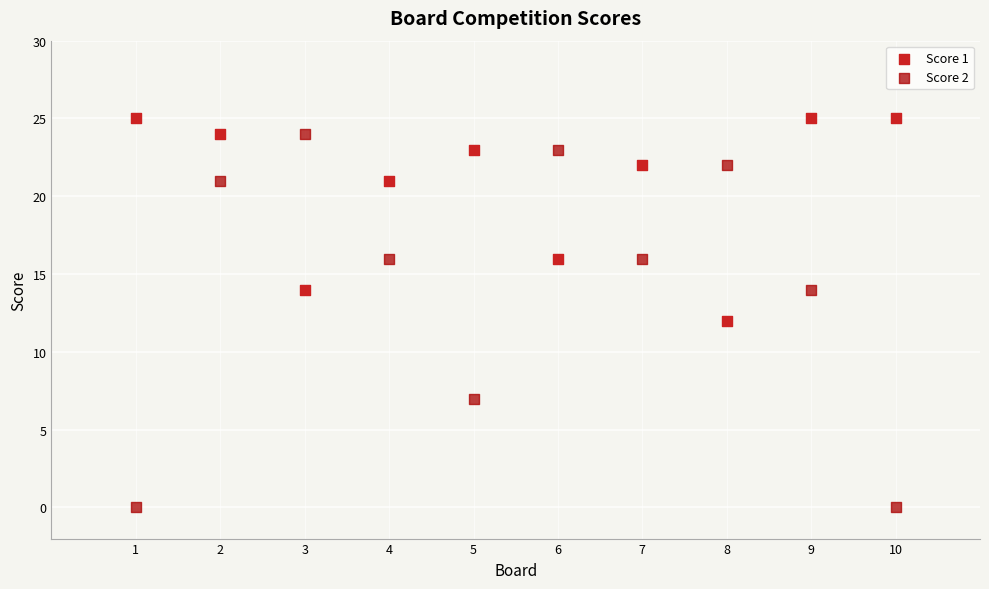

Which series has the widest spread of Y values?

Score 2